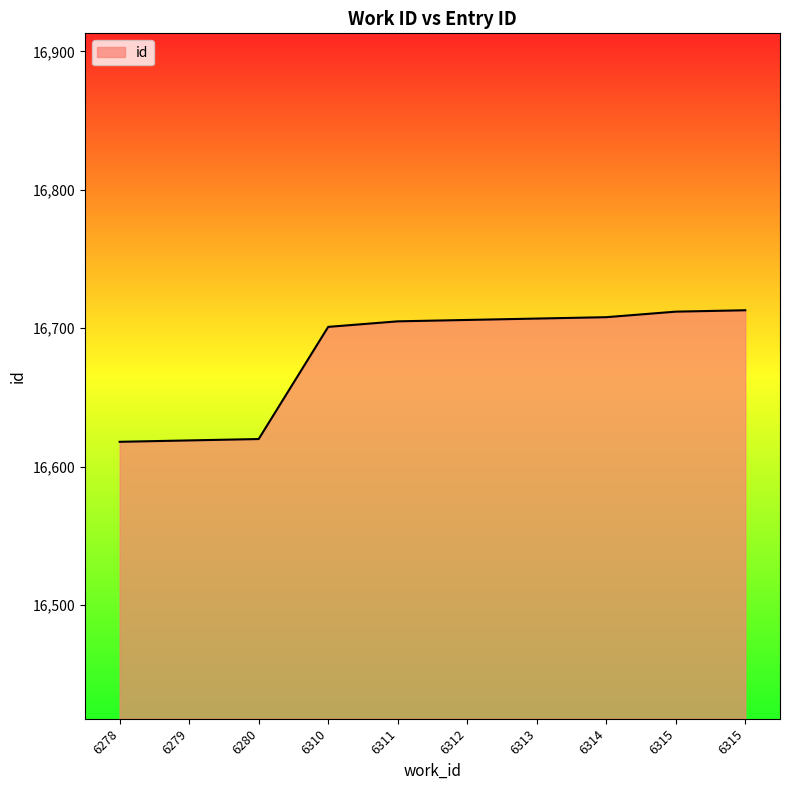

Is this an area chart (filled region under the line)?

Yes